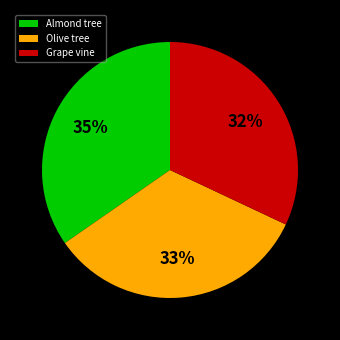

Is there any slice that represents more than half of the pie?

No